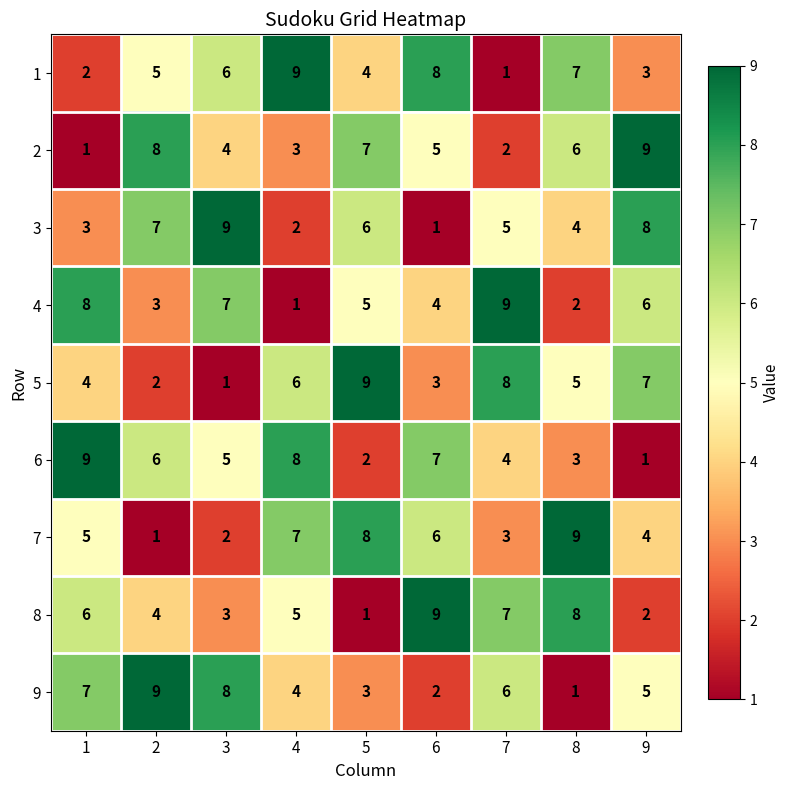

What is the difference between the 7 values at 6 and 2?

5